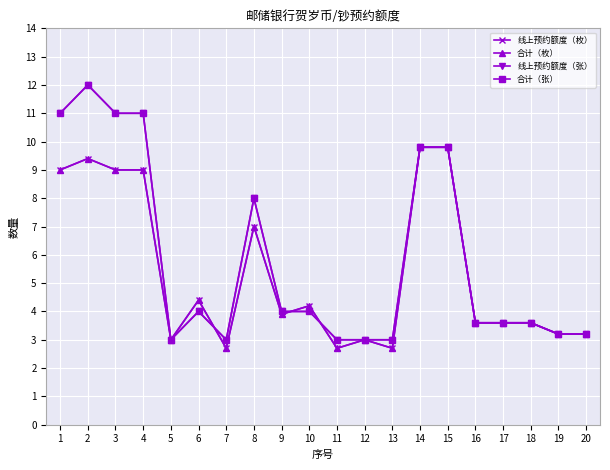

Where do 合计（张） and 合计（枚） first cross each other?

6 and 7